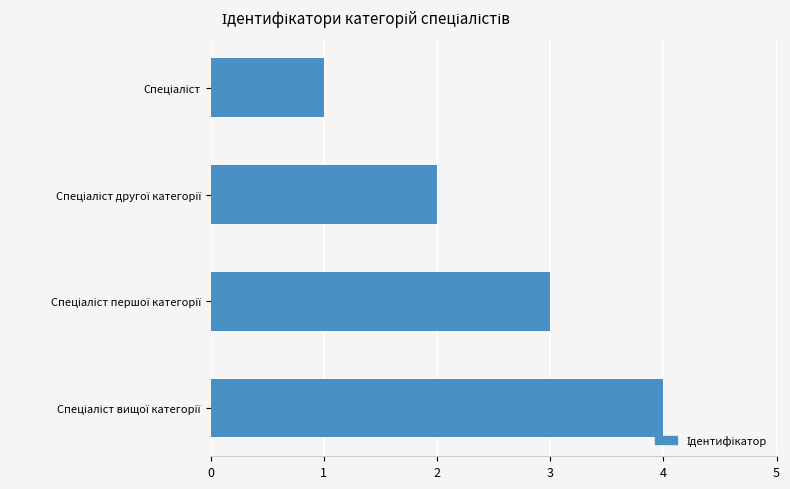

What is the sum of all values?

10